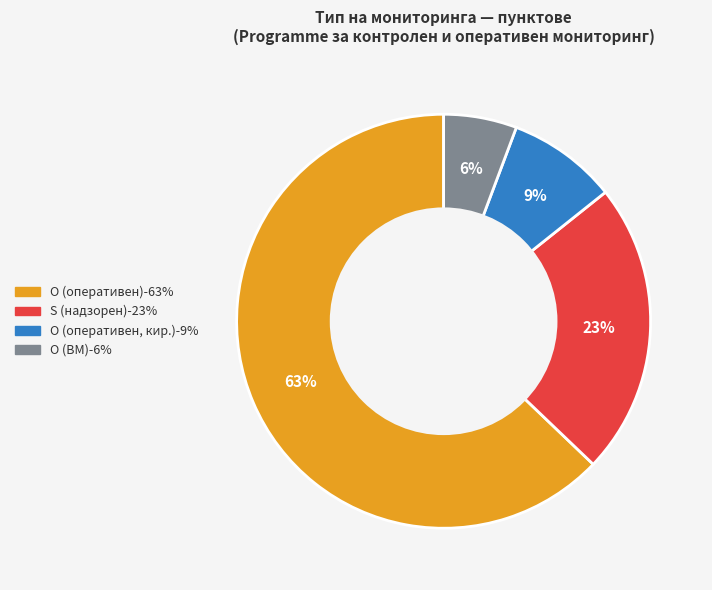

Is there a majority slice in this chart?

Yes